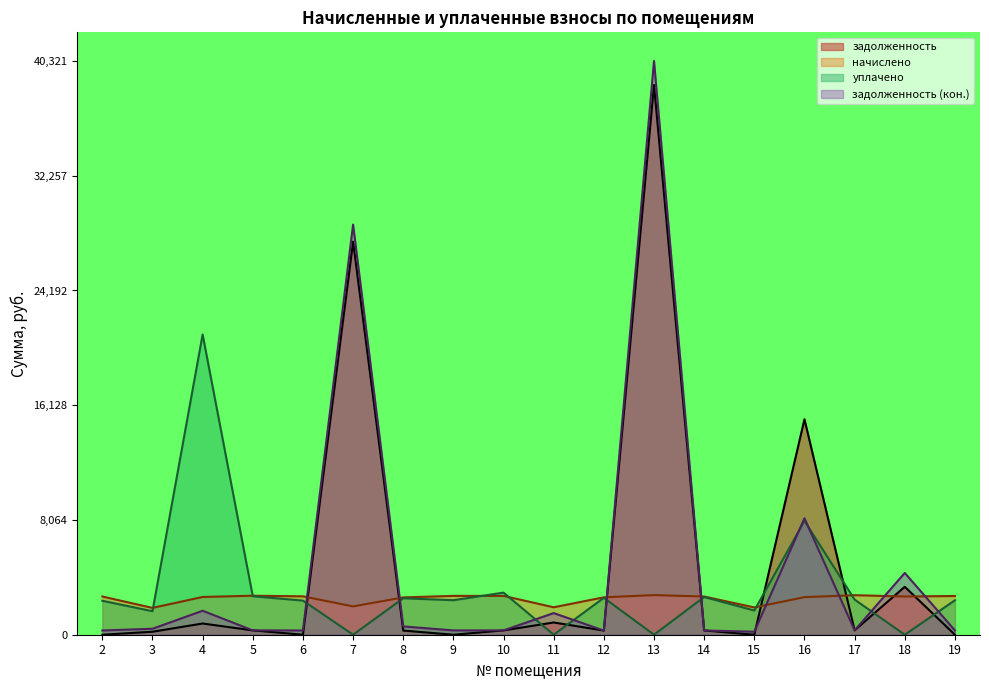

Reading left to right, list all the values displayed in this chart.

задолженность: 0.0	0.5	2.0	0.8	0.0	68.5	0.7	0.0	0.8	2.1	0.7	95.8	0.7	0.0	37.6	0.8	8.4	0.0
начислено: 6.7	4.7	6.6	6.8	6.7	4.9	6.5	6.8	6.8	4.8	6.5	6.9	6.7	4.8	6.6	6.9	6.7	6.8
задолженность_2: 0.7	1.0	4.2	0.8	0.7	71.5	1.4	0.8	0.8	3.8	0.7	100.0	0.7	0.5	20.3	0.8	10.8	0.8